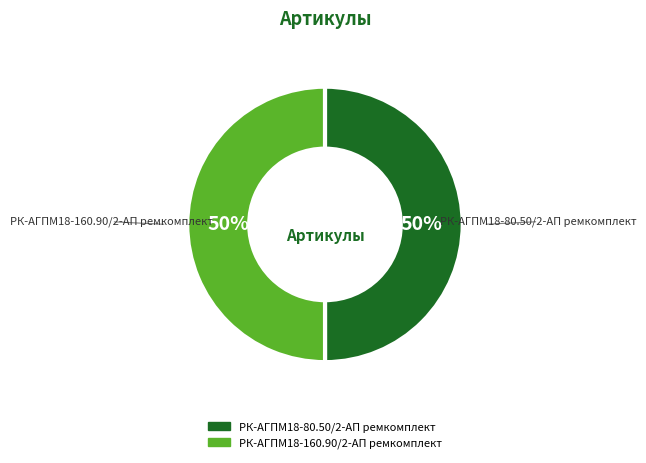

The РК-АГПМ18-160.90/2-АП ремкомплект slice represents 50% of the pie. True or false?

True